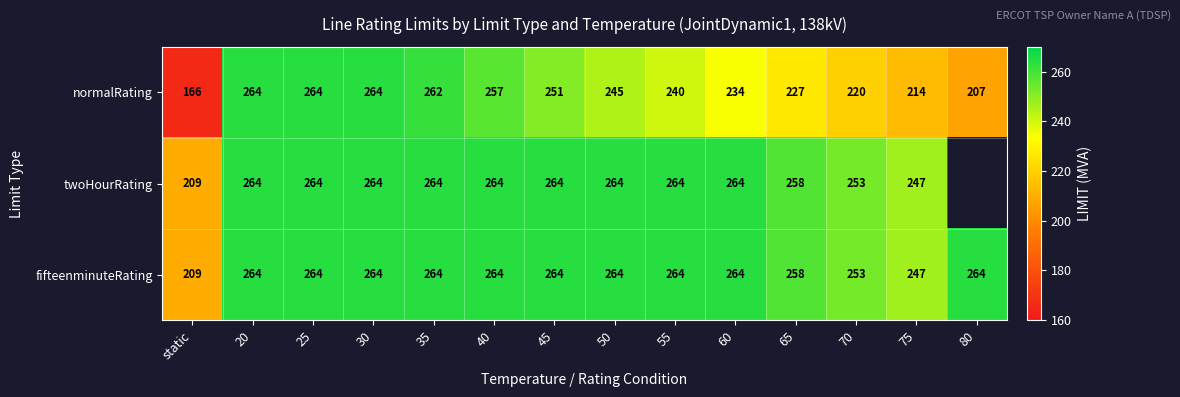

Count the number of categories in the chart.

14